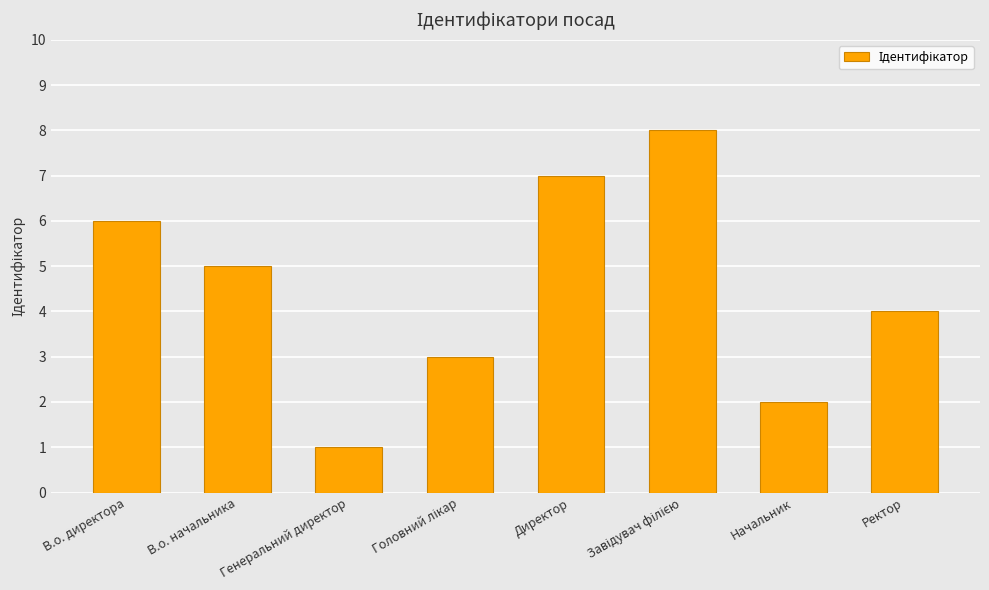

How many data points does each series have?

8